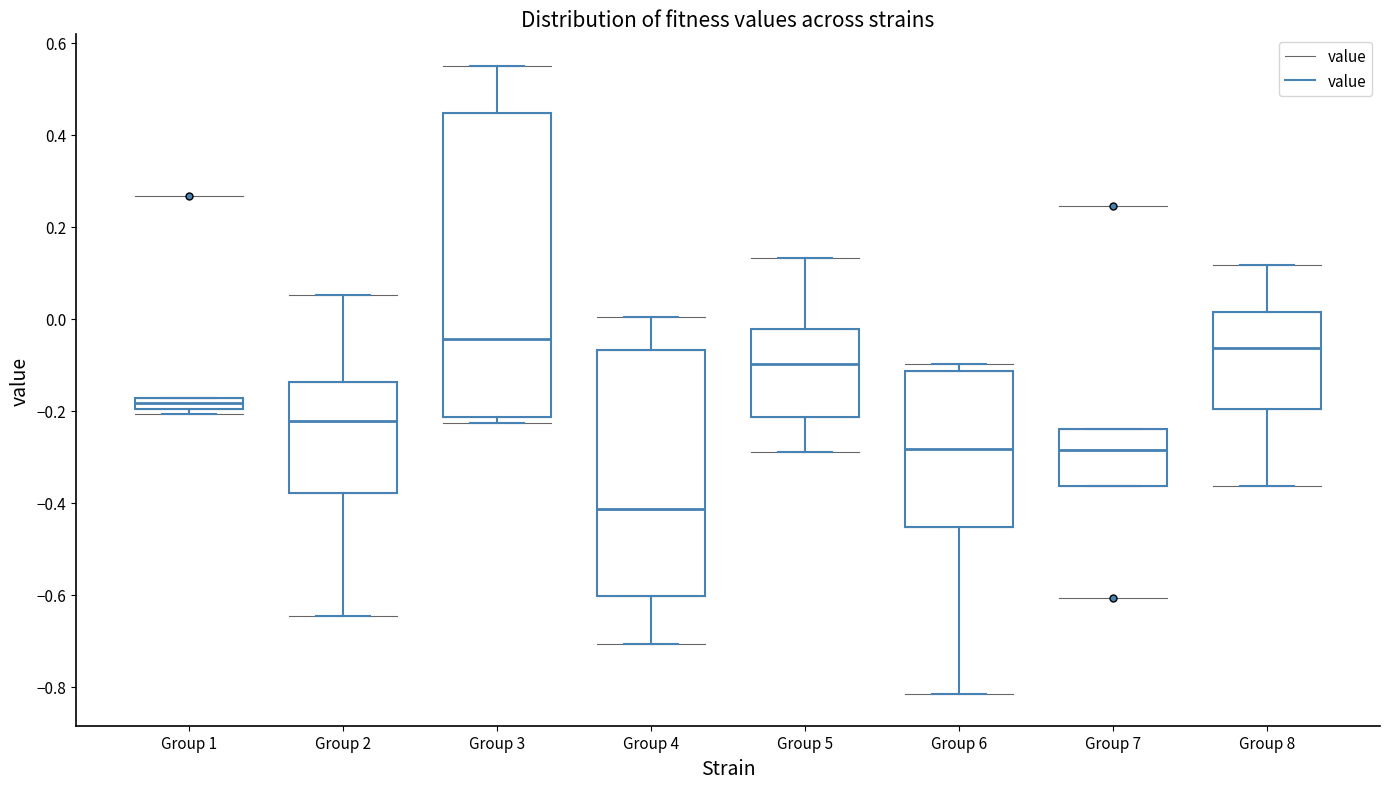

Comparing the boxes themselves (not the whiskers), which one is the tallest?

Group 3